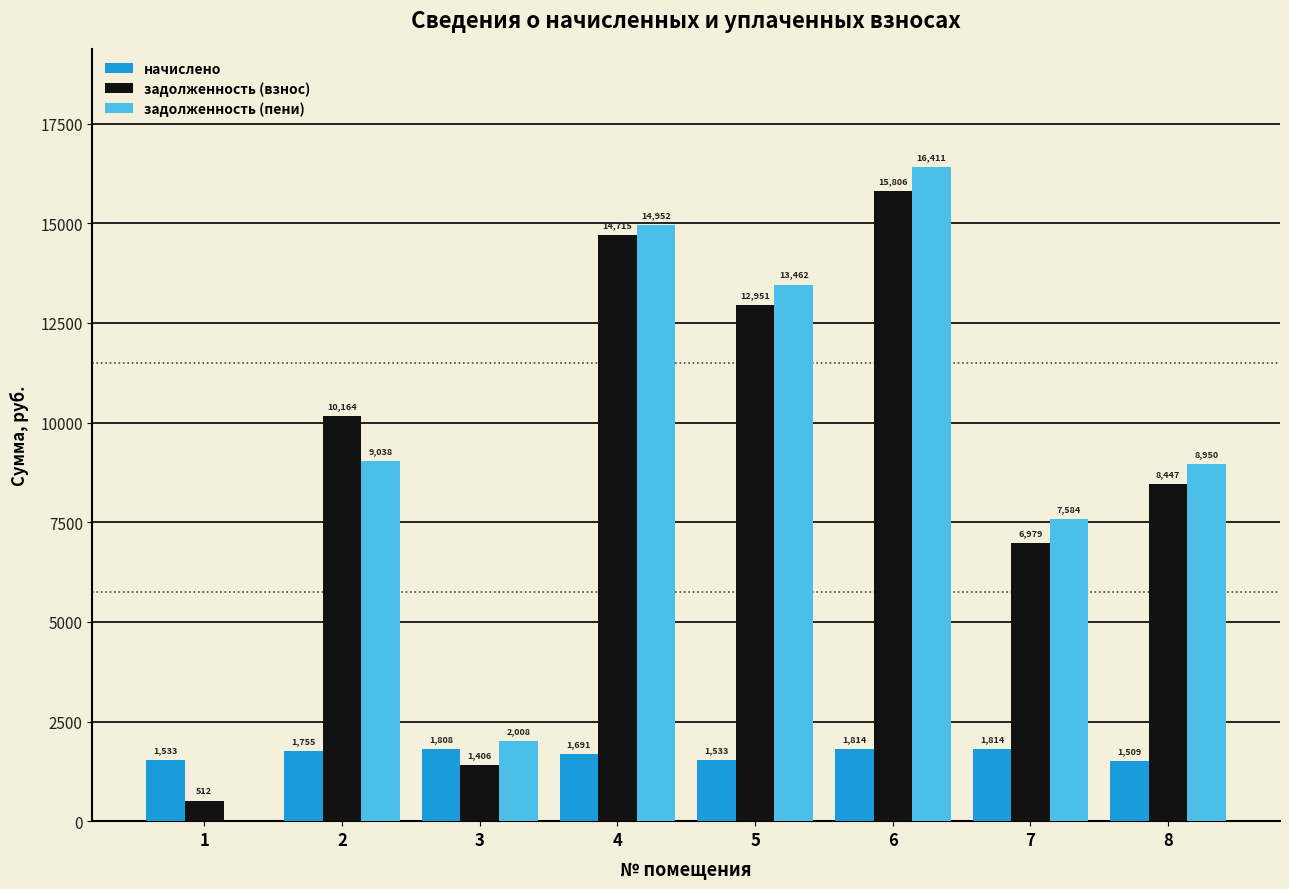

What are all the series names shown in the legend?

начислено, задолженность (взнос), задолженность (пени)